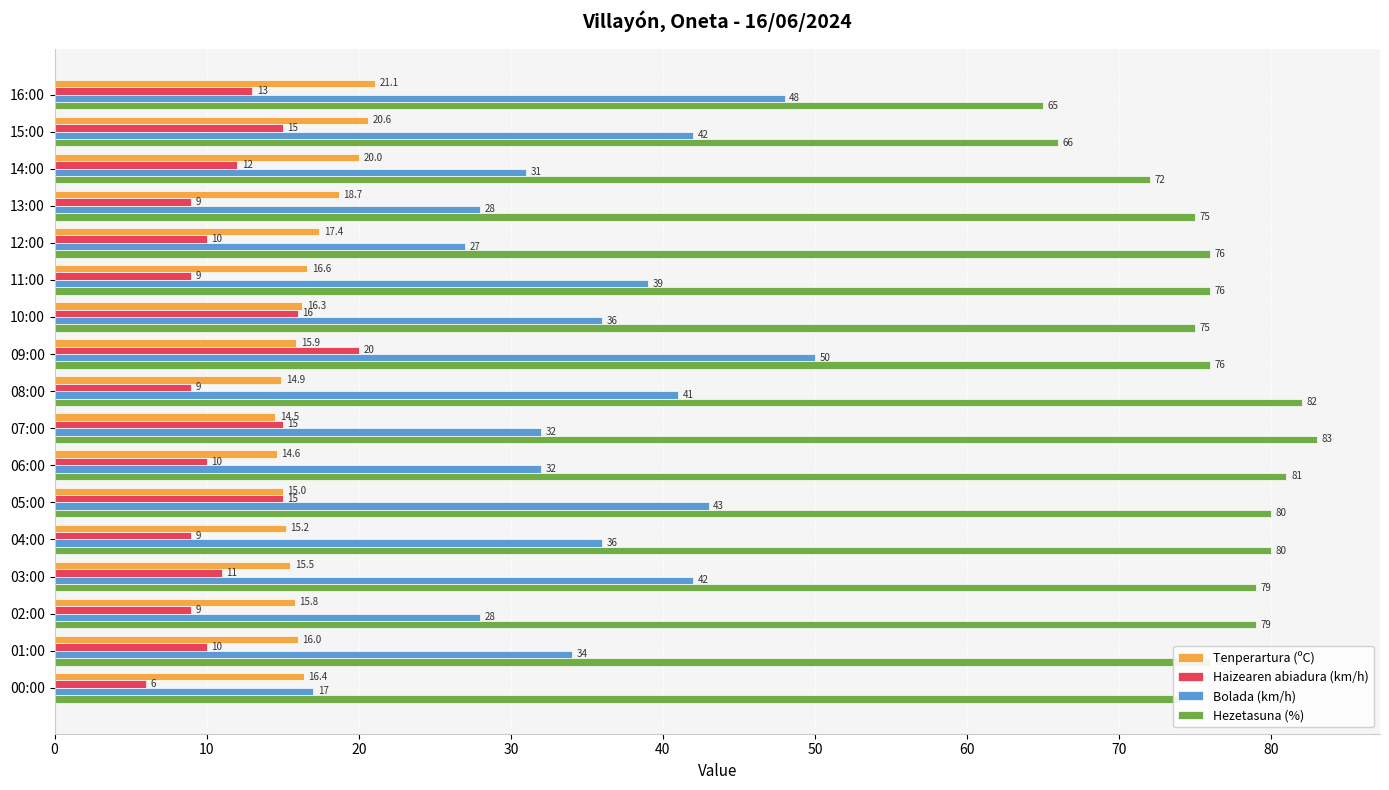

What is the average value of the Bolada (km/h) series?

35.6